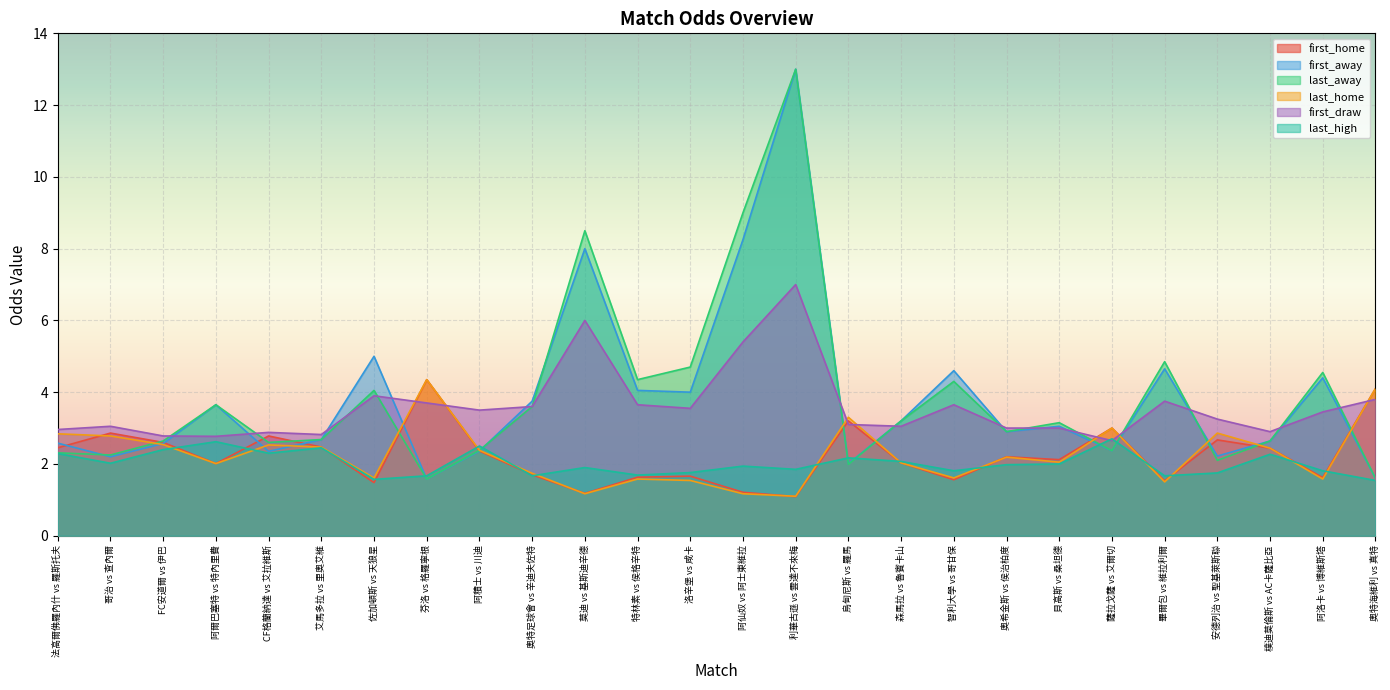

Which series has the largest total across all categories?

last_away